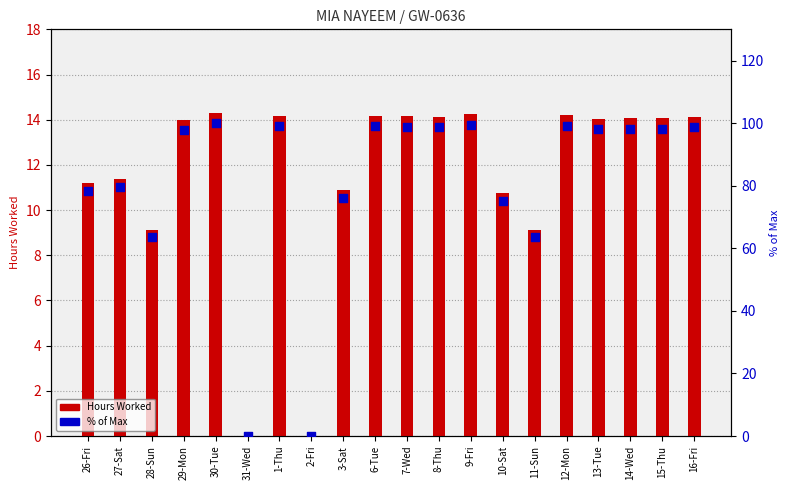

Which series has the largest total across all categories?

% of Max